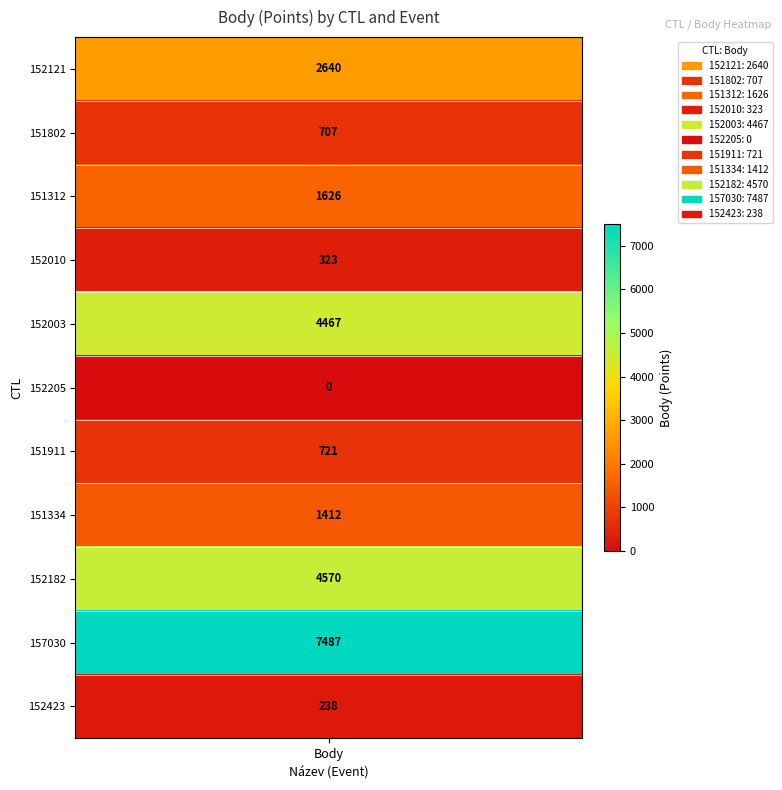

The chart shows a value of 73 at 152423. True or false?

False